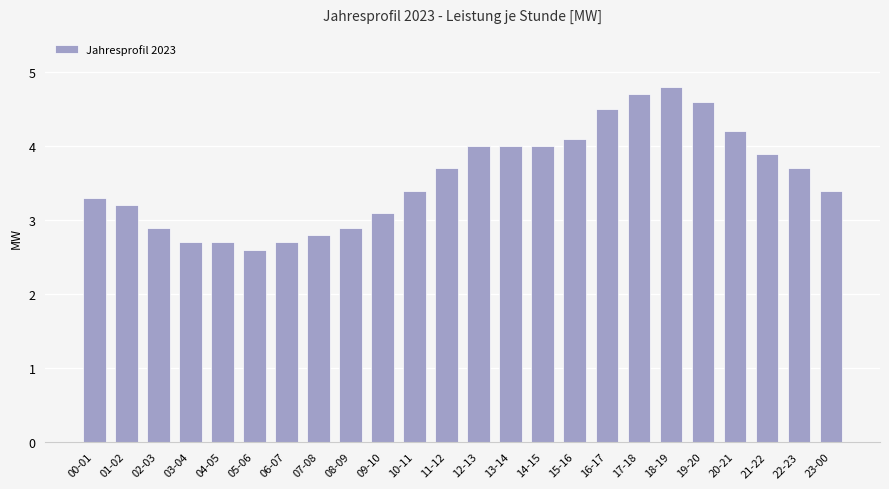

What is the change in value from 01-02 to 03-04?

-0.5